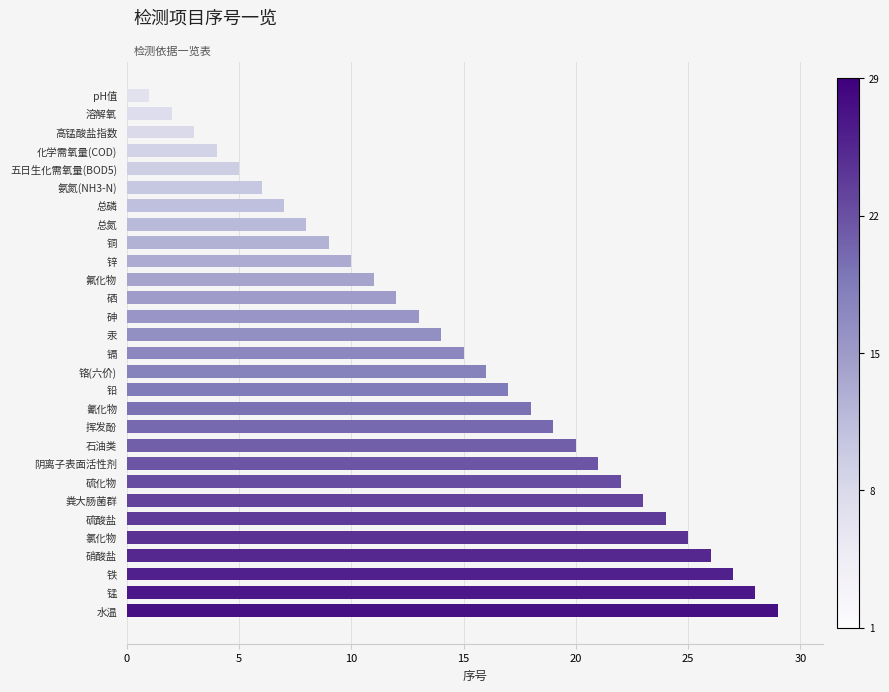

Rank the categories by value from highest to lowest.

水温, 锰, 铁, 硝酸盐, 氯化物, 硫酸盐, 粪大肠菌群, 硫化物, 阴离子表面活性剂, 石油类, 挥发酚, 氰化物, 铅, 铬(六价), 镉, 汞, 砷, 硒, 氟化物, 锌, 铜, 总氮, 总磷, 氨氮(NH3-N), 五日生化需氧量(BOD5), 化学需氧量(COD), 高锰酸盐指数, 溶解氧, pH值